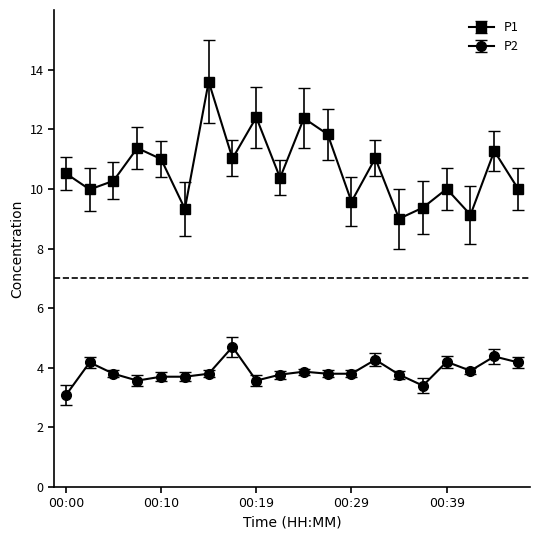

True or false: P2 has more than 1 interior local peaks.

True